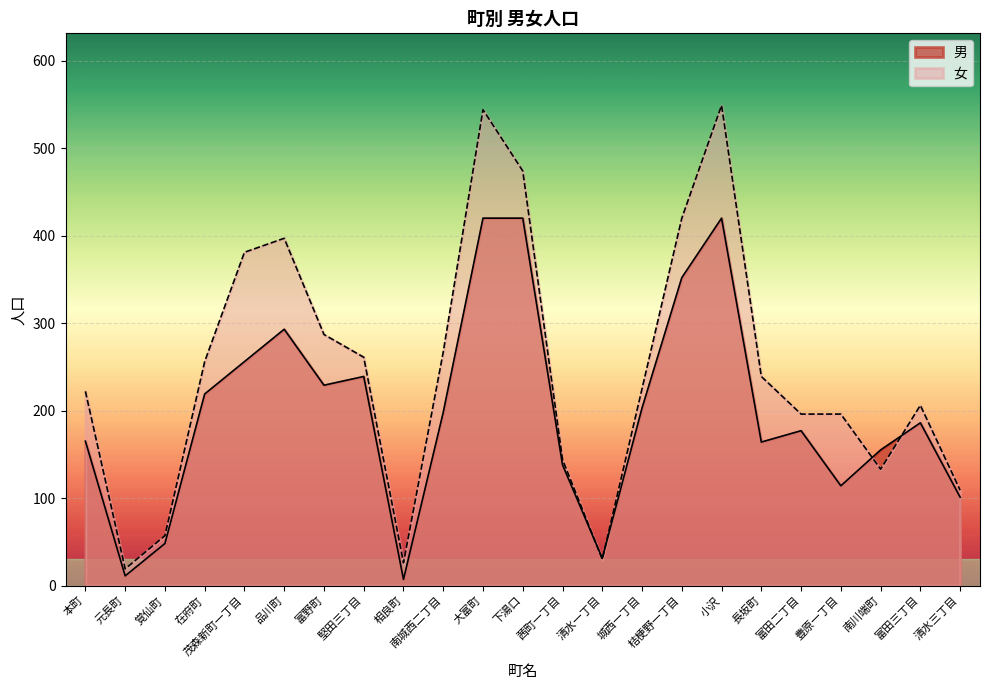

True or false: 男 has more than 0 interior local peaks.

True